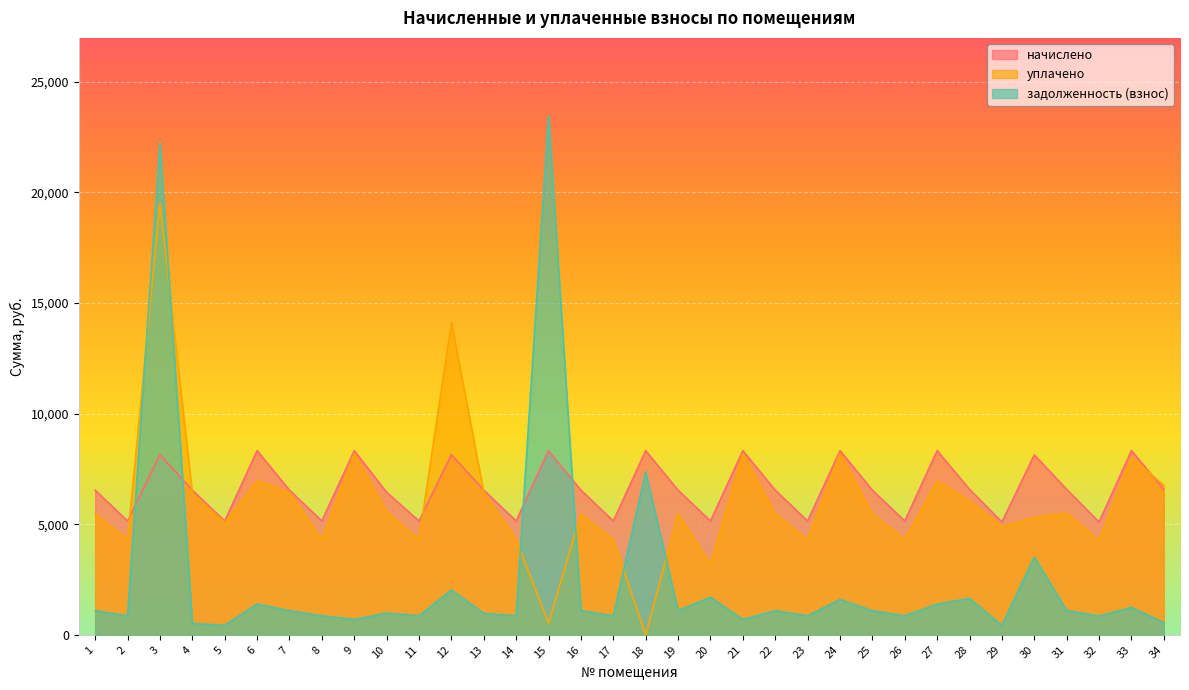

Does the chart display data point markers on the line(s)?

No